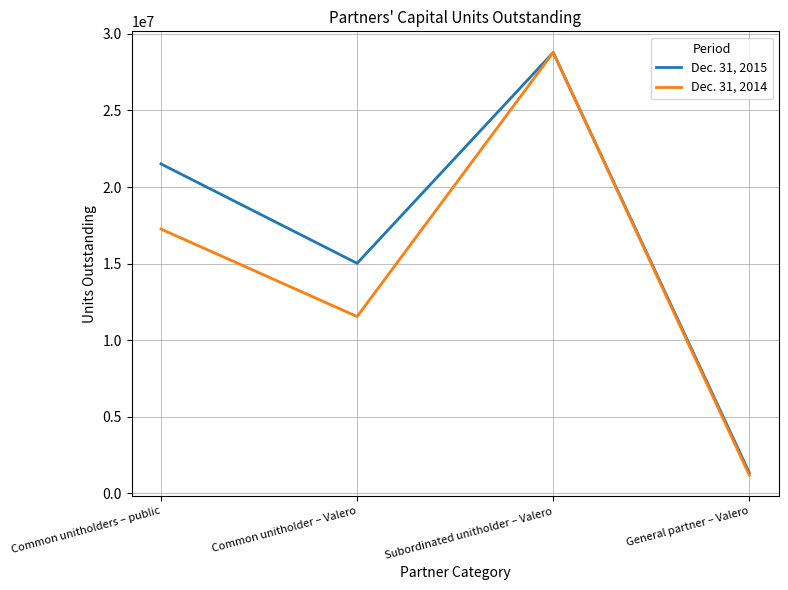

Does the chart have visible grid lines?

Yes